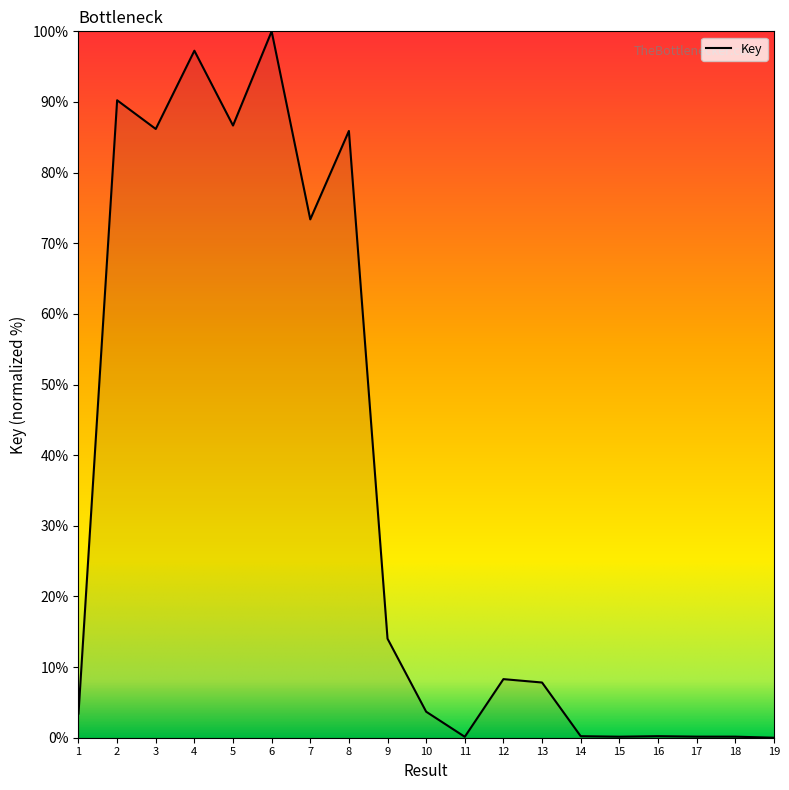

What is the change in value from 6 to 13?

-92.2